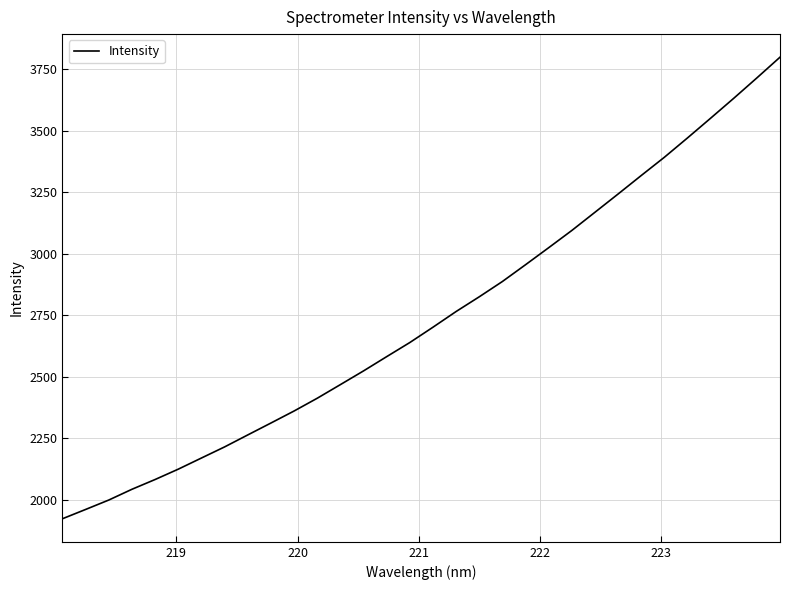

How many lines are shown in the chart?

1